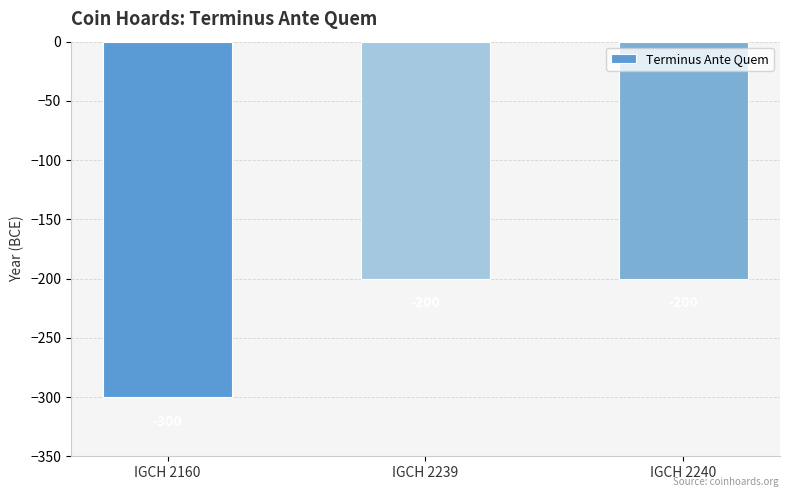

What is the smallest value displayed?

-300